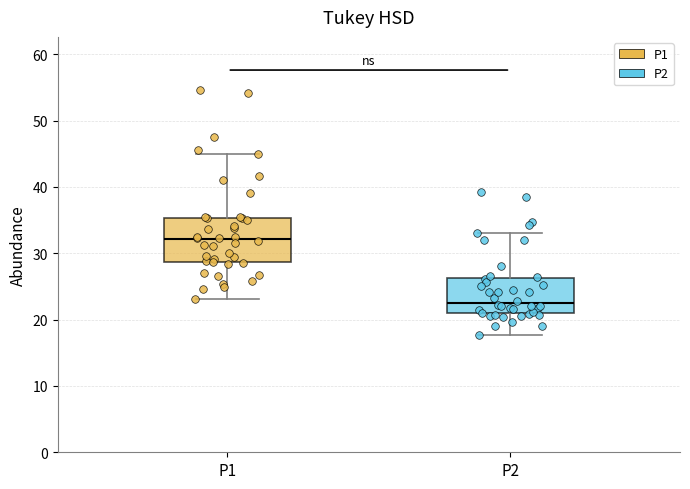

Reading left to right, read every box against the y-axis: the position of its median line, the range the box covers, and the ends of its whiskers. The values are not printed on the chart, so give them approximately, as read against the axis.

P1: median 32, box 29 to 35, whiskers 23 to 45
P2: median 23, box 21 to 26, whiskers 18 to 33